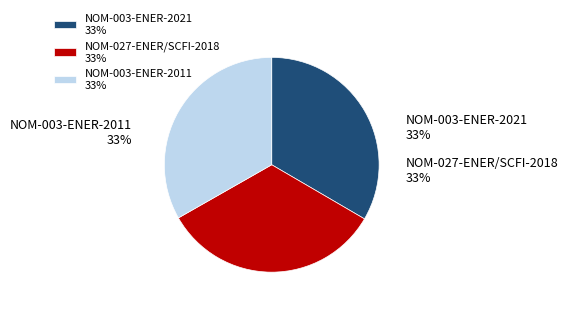

How many slices are in this pie chart?

3